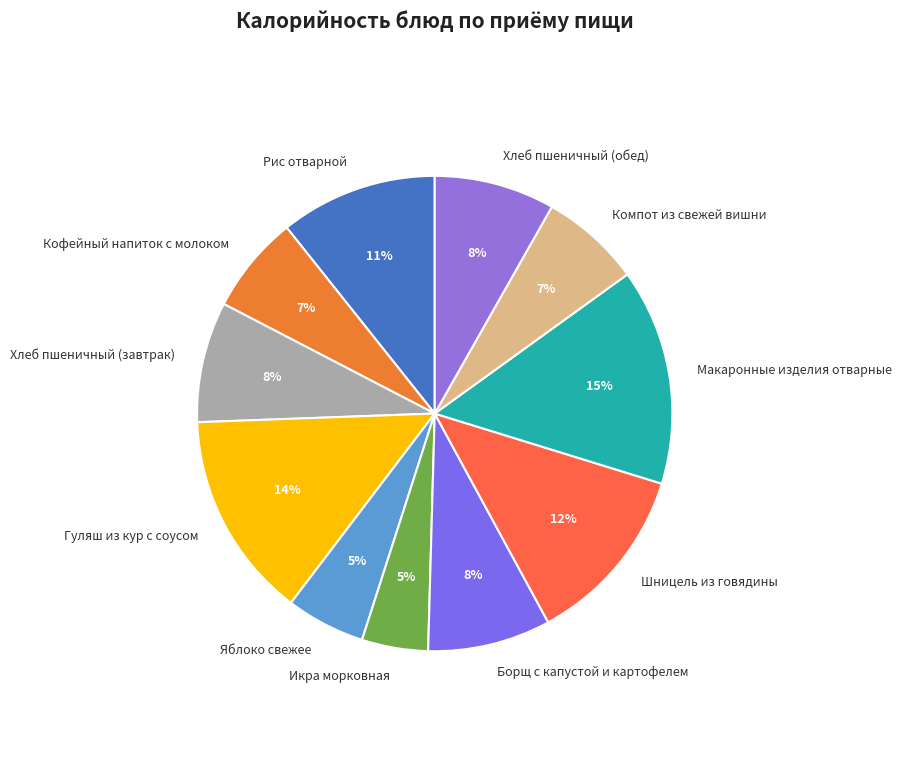

Which has a higher value, Гуляш из кур с соусом or Макаронные изделия отварные?

Макаронные изделия отварные